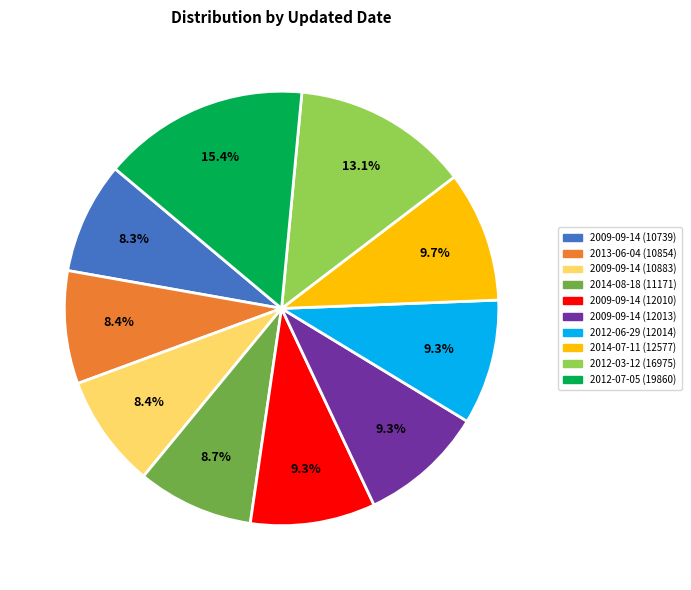

Approximately how many times larger is the value at 2012-03-12 (16975) compared to 2009-09-14 (10739)?

1.6